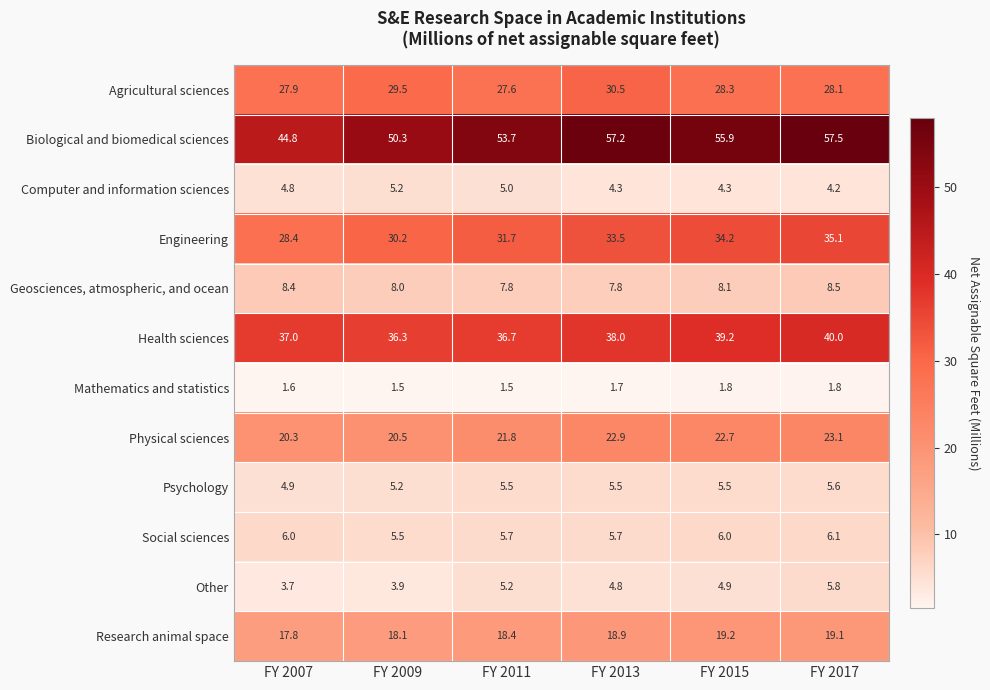

What is the highest value of the Computer and information sciences series?

5.2